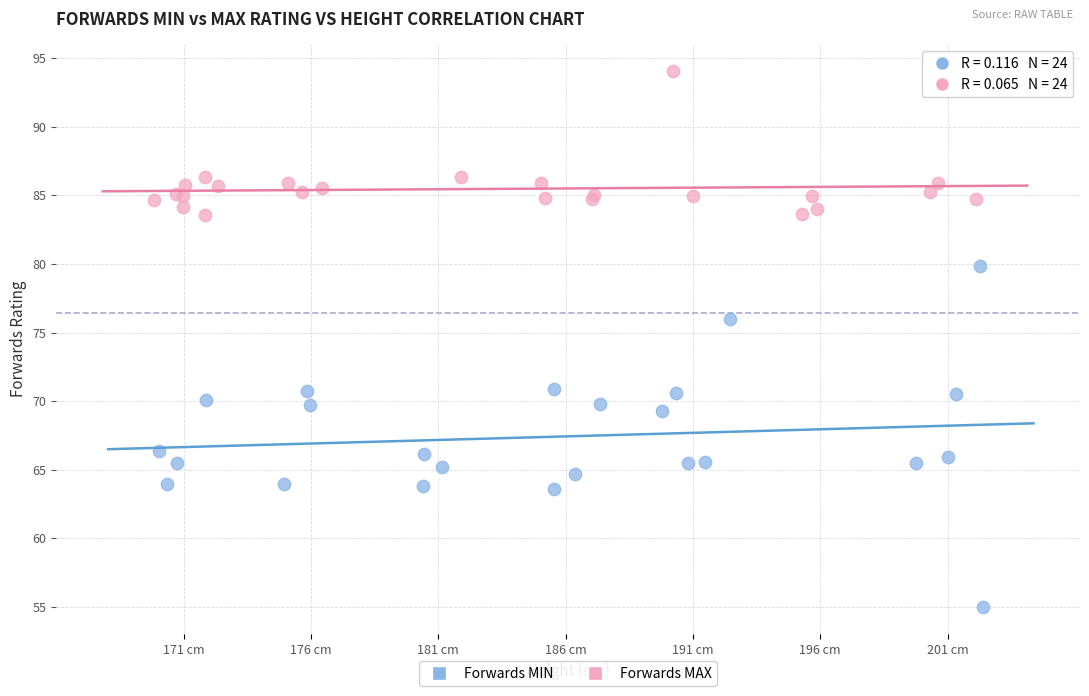

Which series reaches the maximum Y coordinate?

Forwards MAX